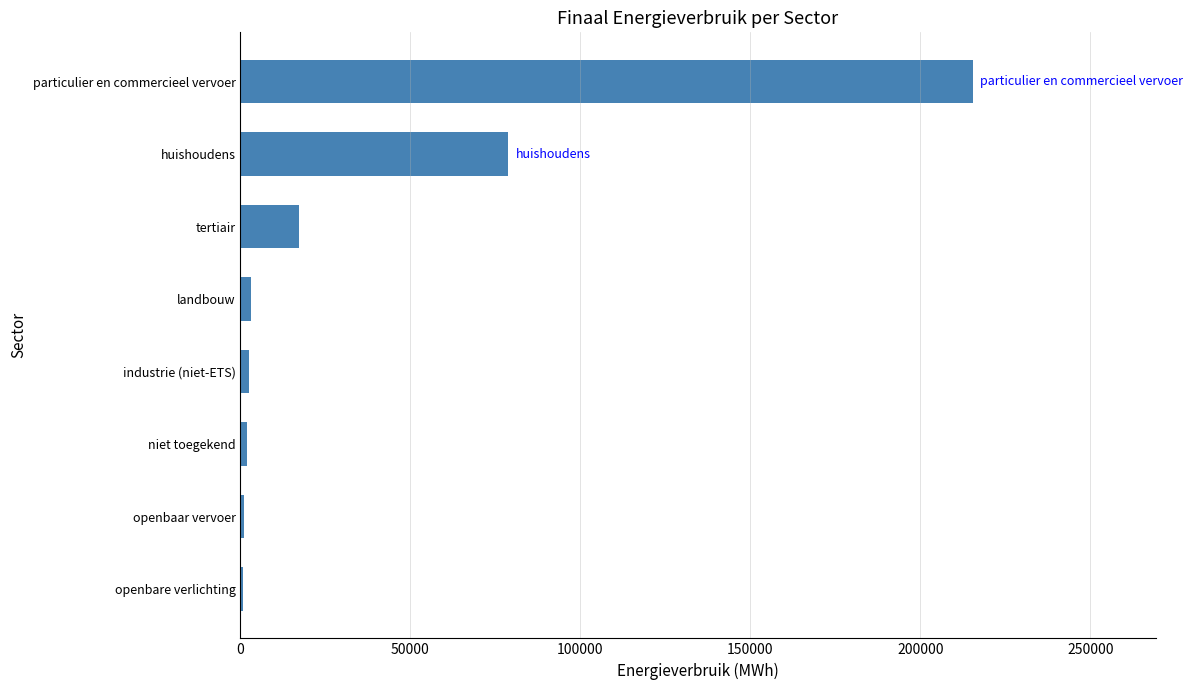

Are the bars horizontal?

Yes